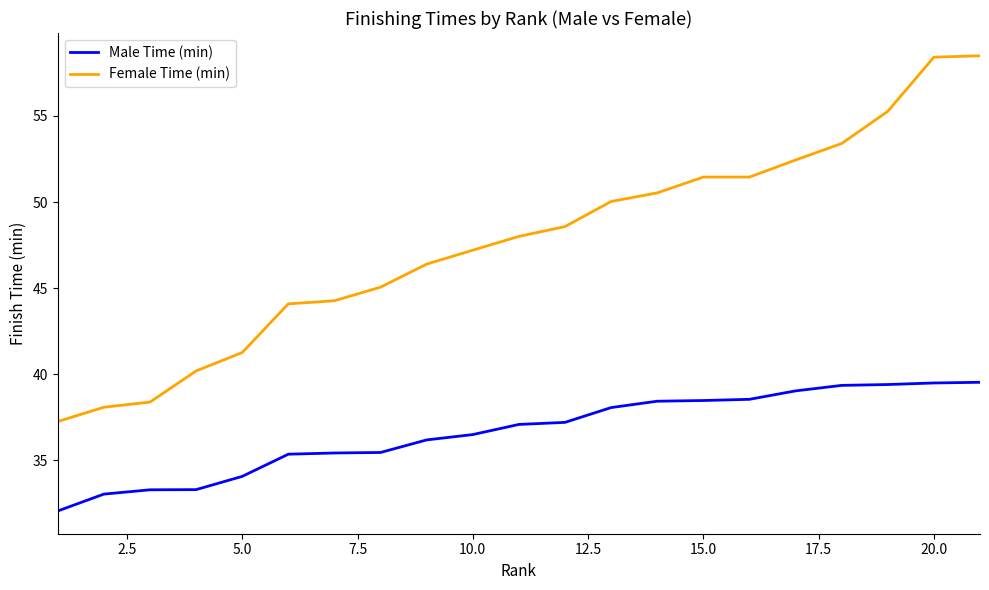

What is the maximum value for Female Time (min)?

58.5